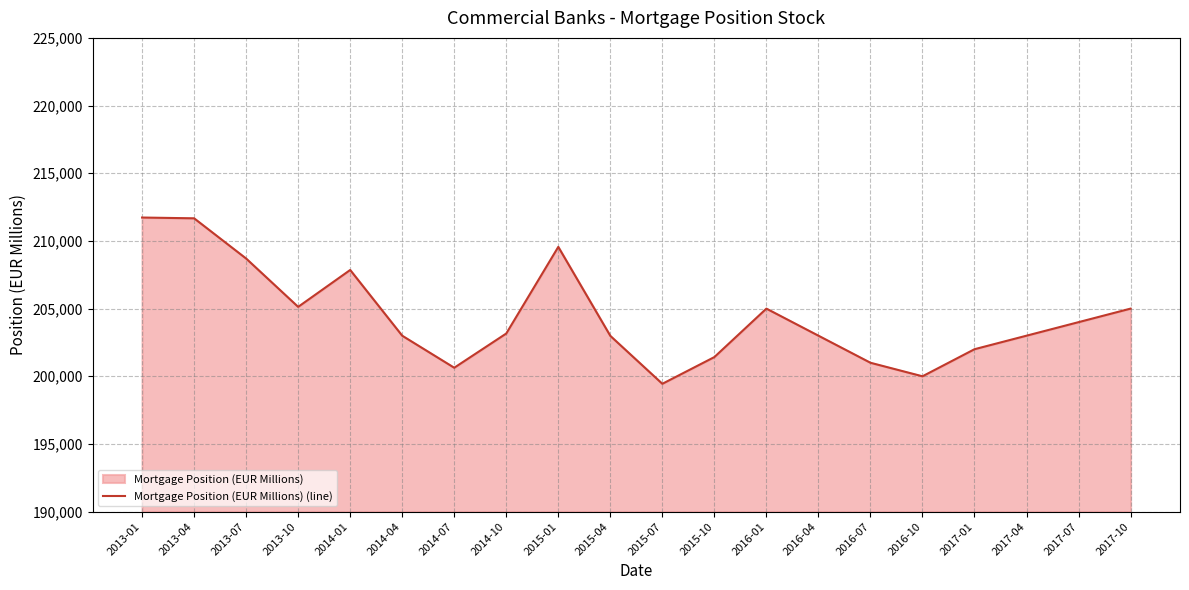

True or false: the data has more than 0 interior local peaks.

True